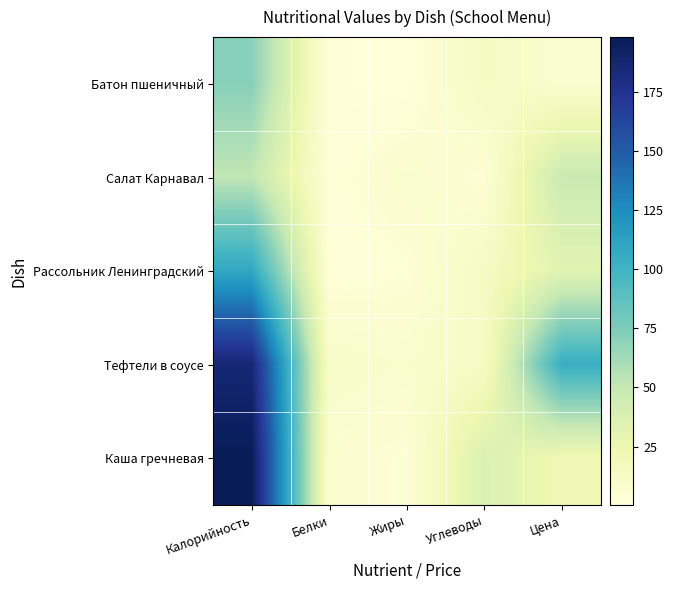

Count the number of data series in this chart.

5